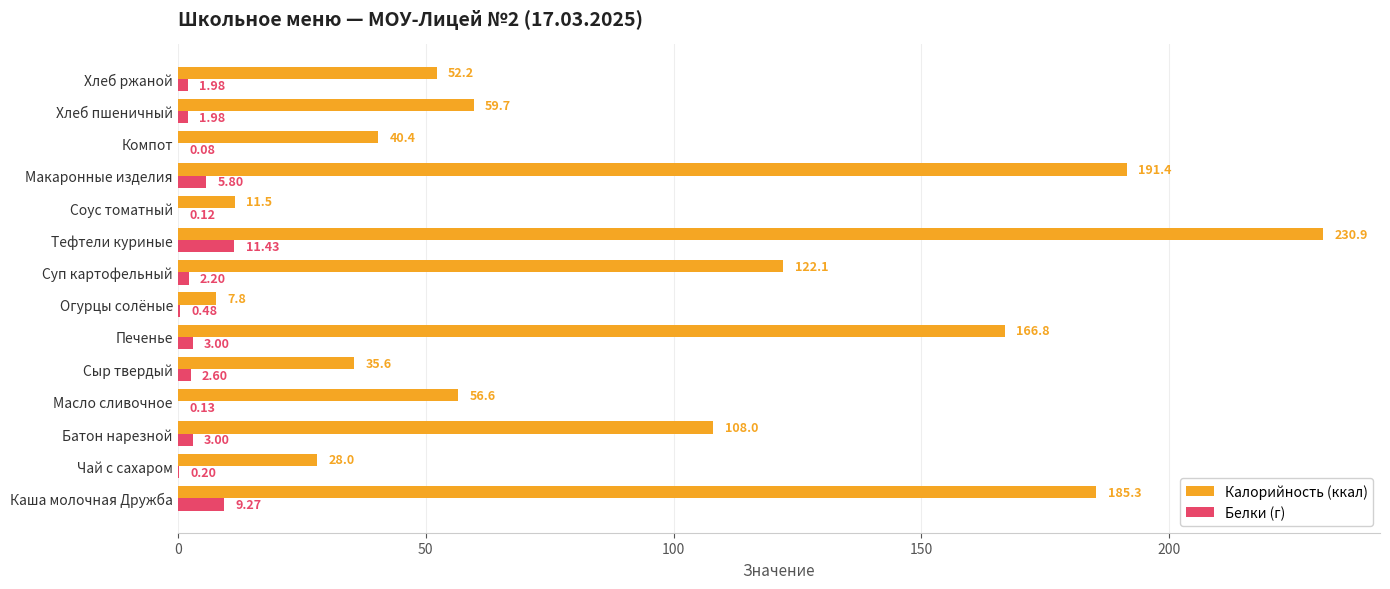

Which series changed the most between Каша молочная Дружба and Хлеб пшеничный?

Калорийность (ккал)